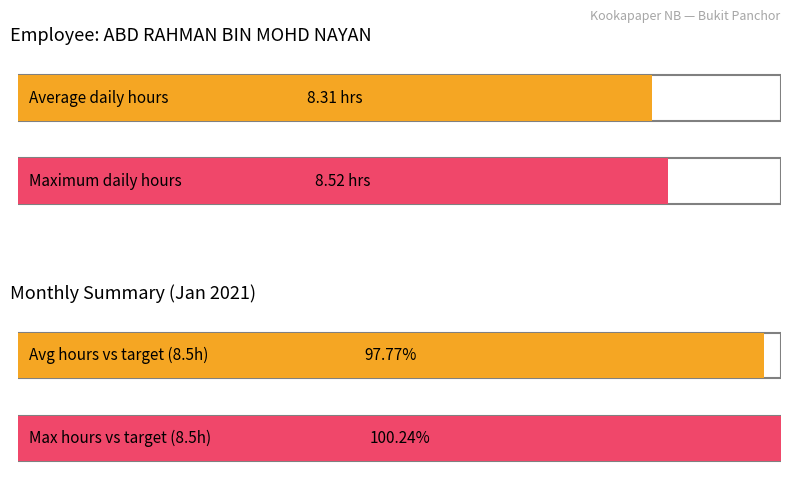

Does the chart contain stacked bars?

No